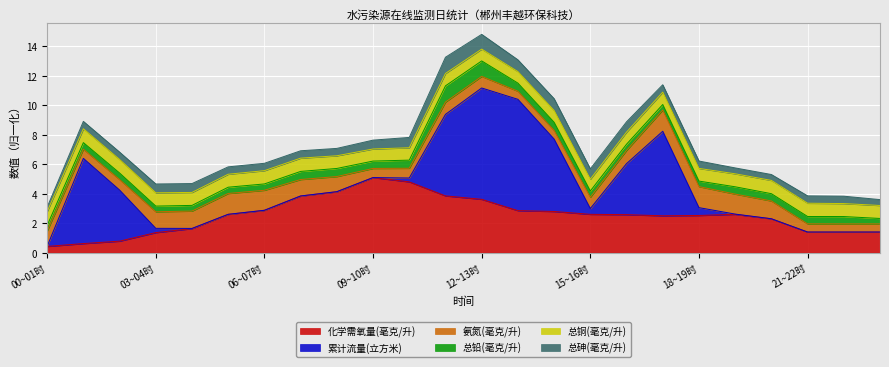

How many lines are shown in the chart?

6